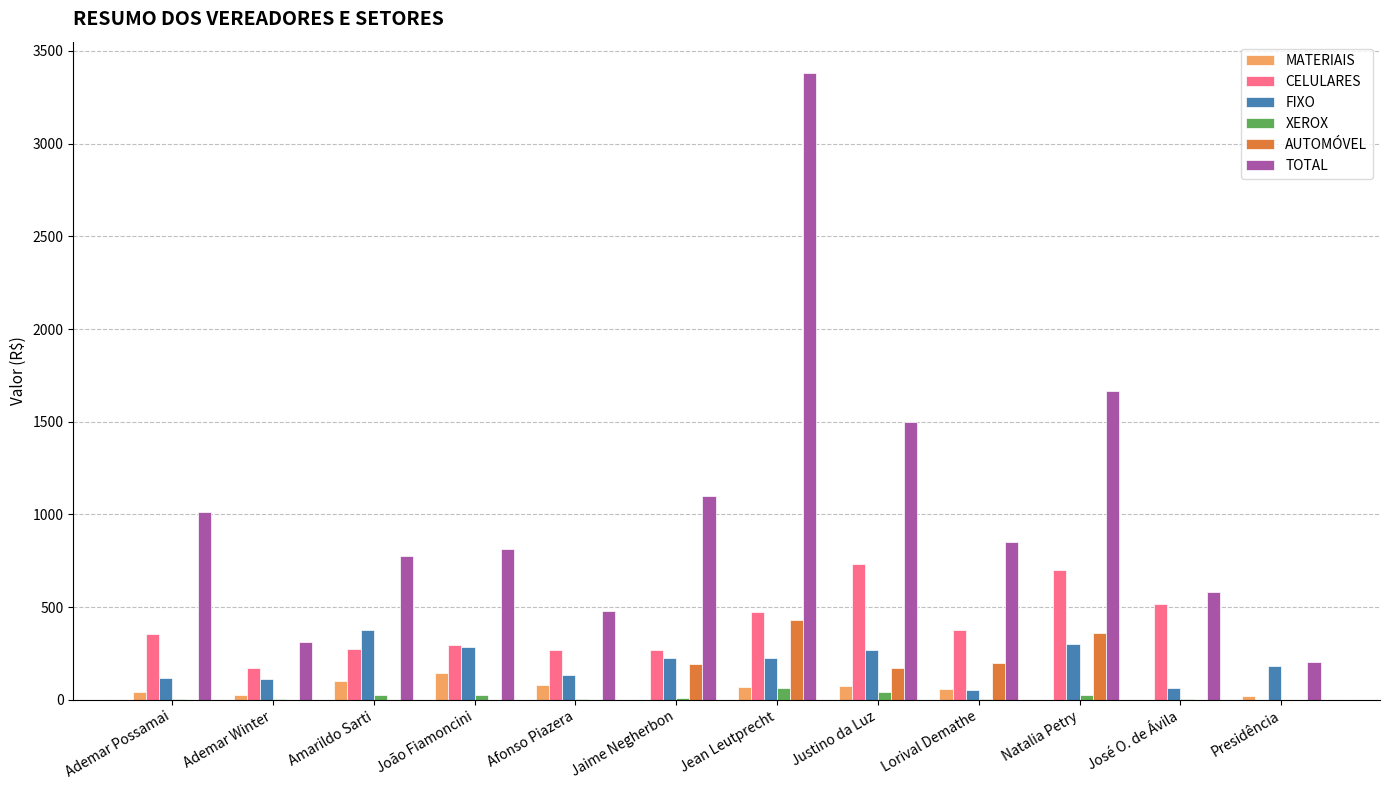

The value of TOTAL at Presidência is 204.0. True or false?

True